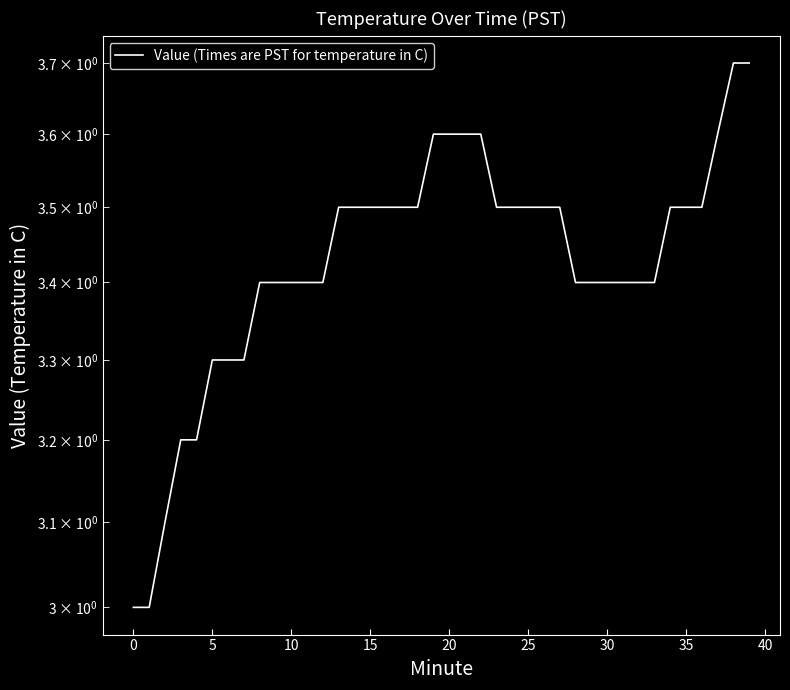

True or false: there are more than 1 points higher than both neighbors.

False